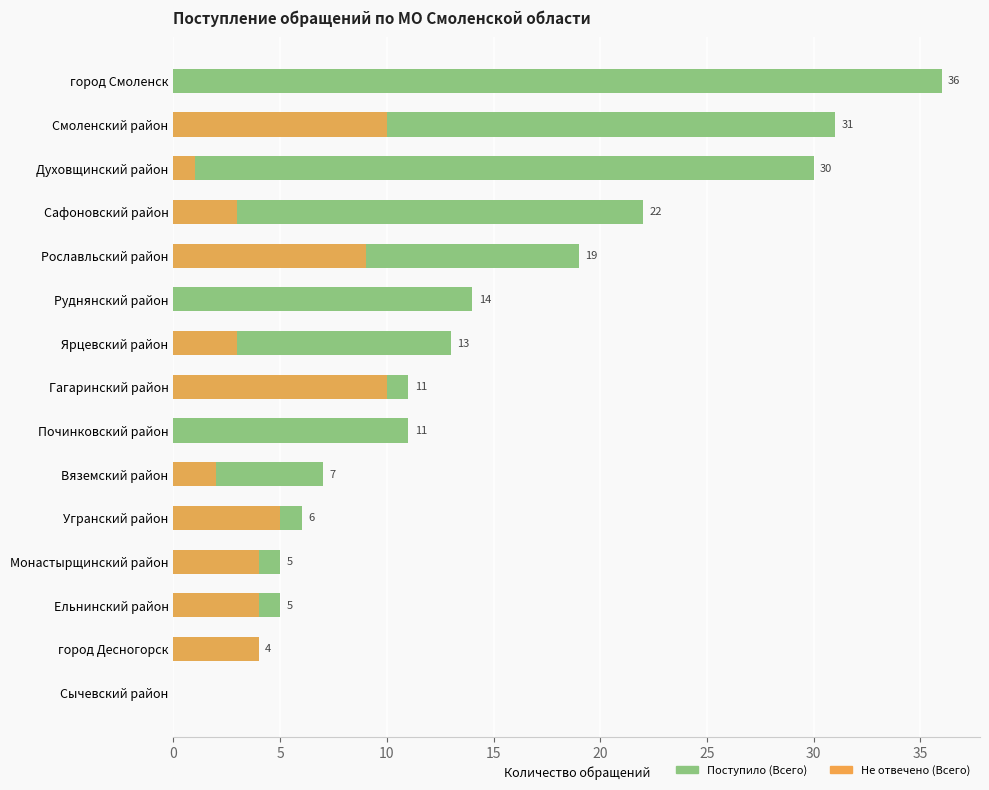

Read the Поступило (Всего) value at Сафоновский район, to the nearest 5.

20